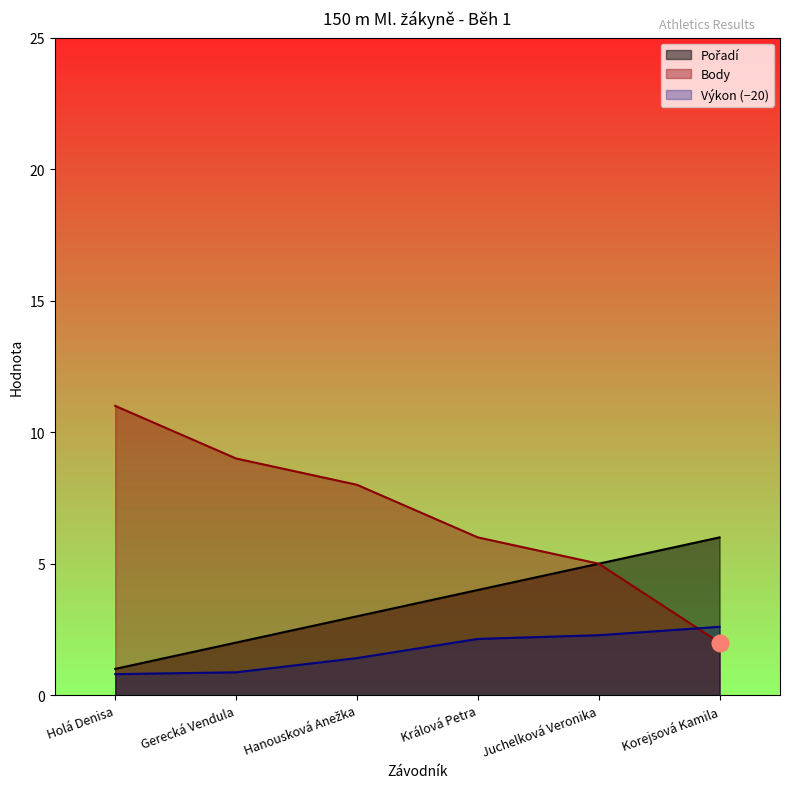

Where is Výkon nearest to the value 1?

Gerecká Vendula